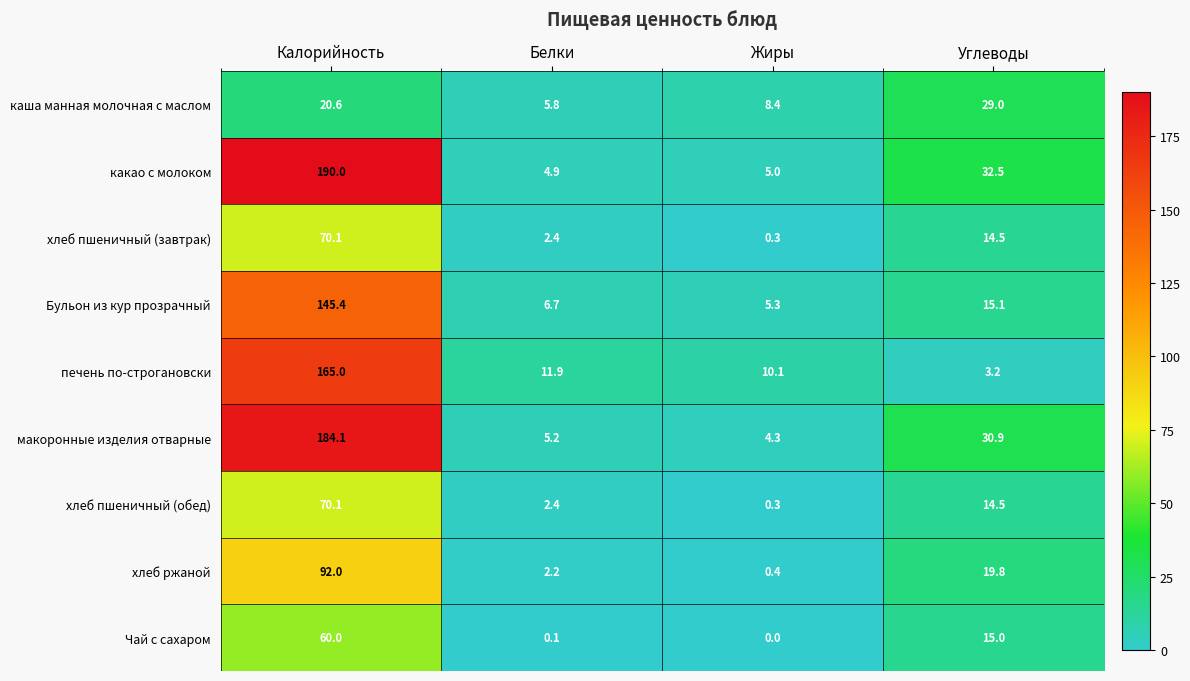

At which label does хлеб ржаной reach its peak?

Калорийность